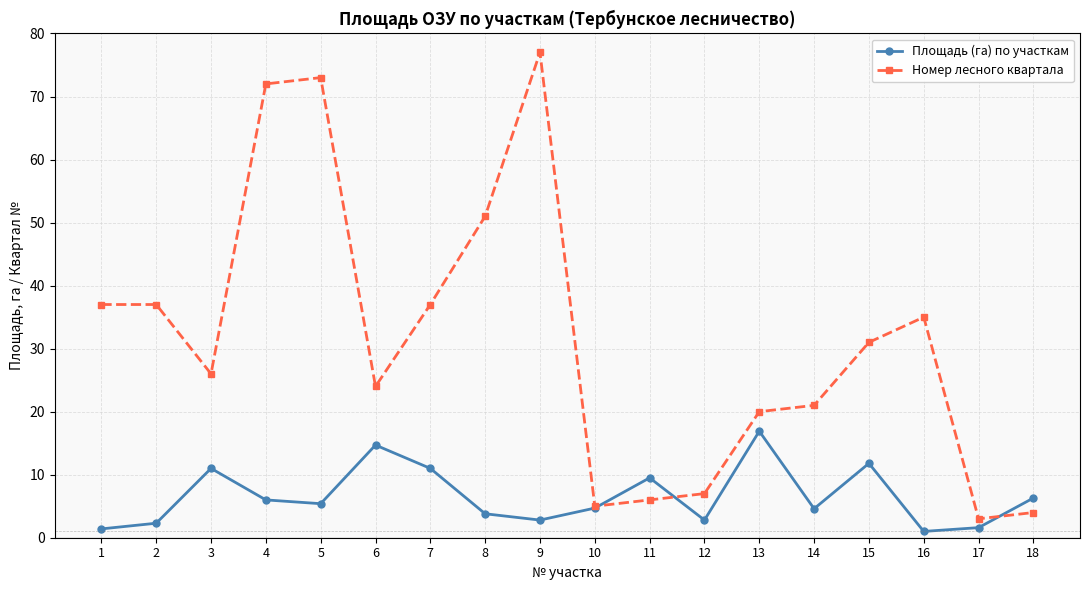

Which series has the largest total across all categories?

Номер лесного квартала